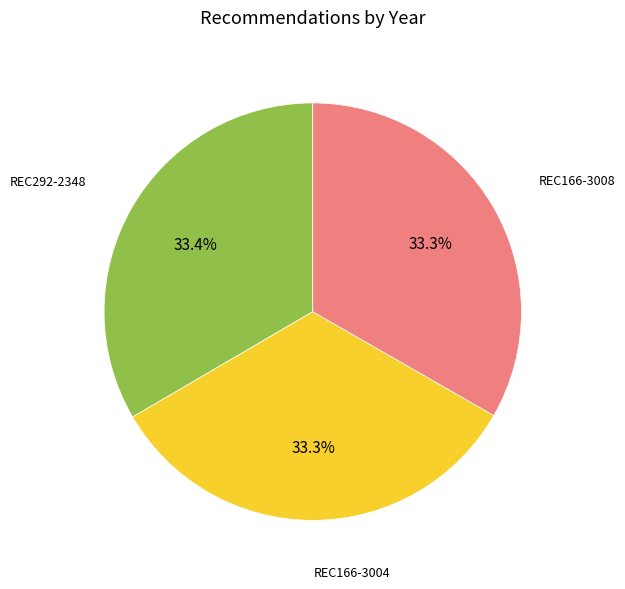

Is there a majority slice in this chart?

No